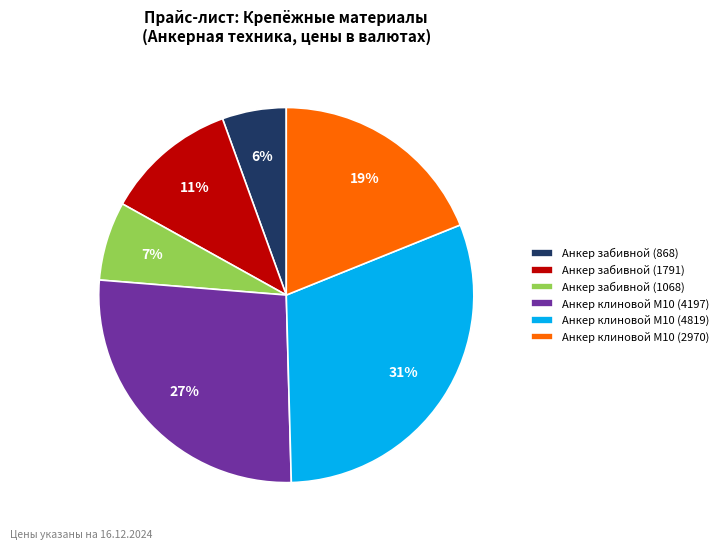

Which category has the smallest portion of the pie?

Анкер забивной (868)